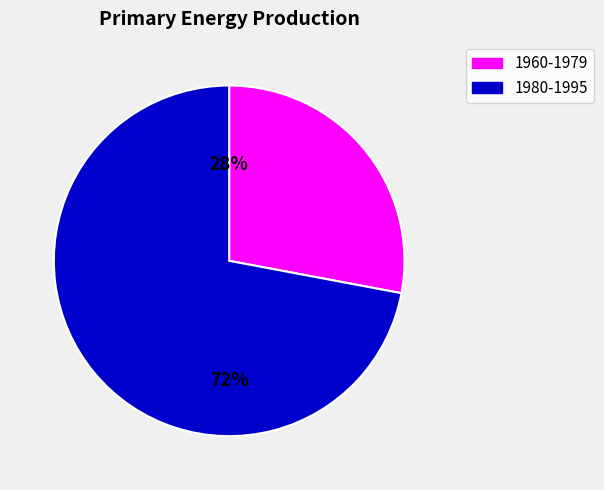

Is there a majority slice in this chart?

Yes